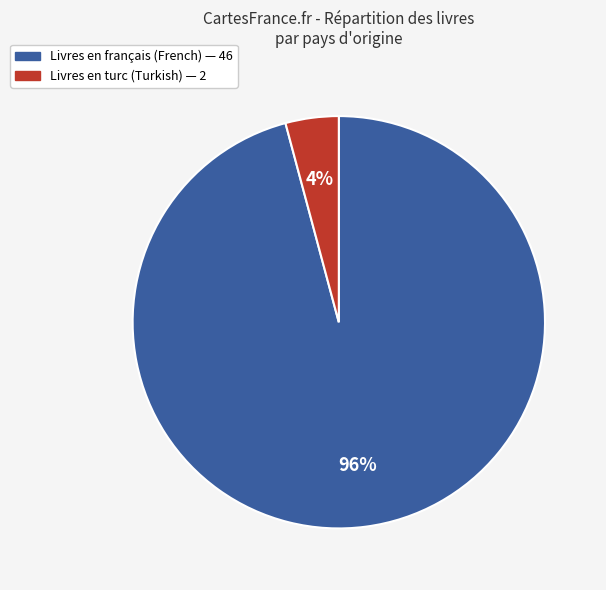

To the nearest percent, what is the average slice percentage?

50%